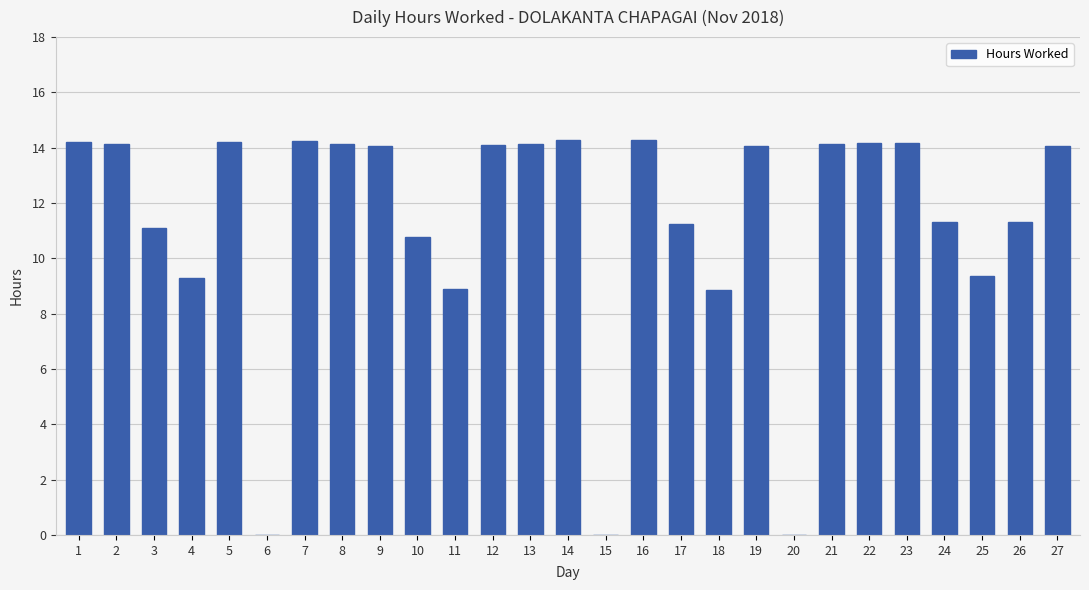

At which label does the data first exceed 14?

1